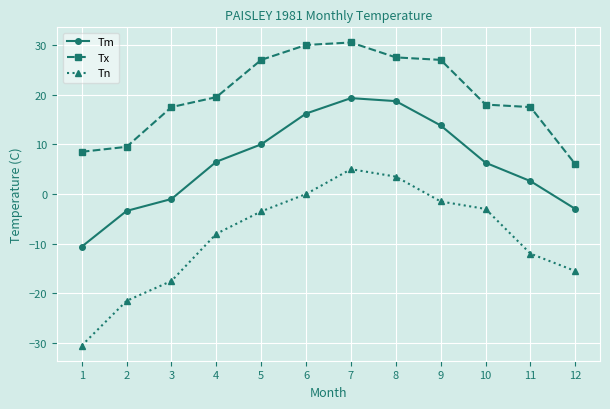

Which series has the largest total across all categories?

Tx